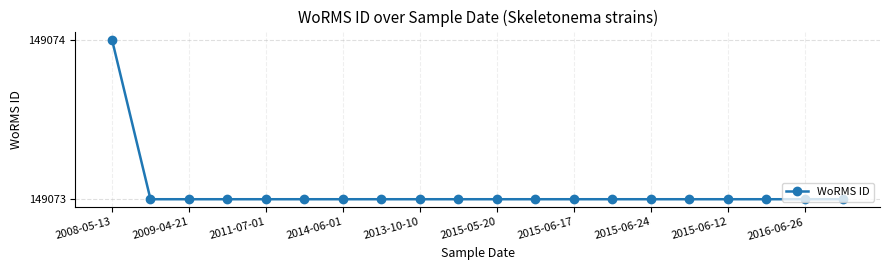

What is the greatest value displayed?

149074